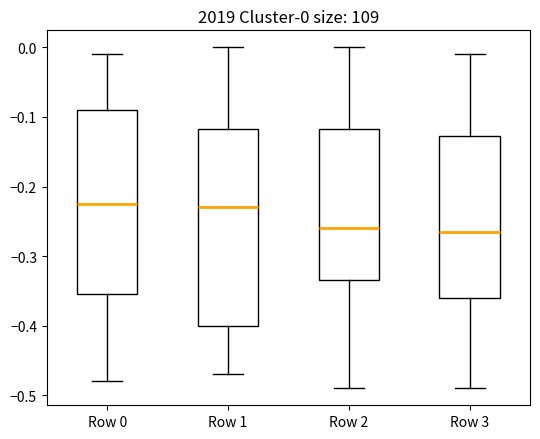

Comparing the boxes themselves (not the whiskers), which one is the tallest?

Row 1